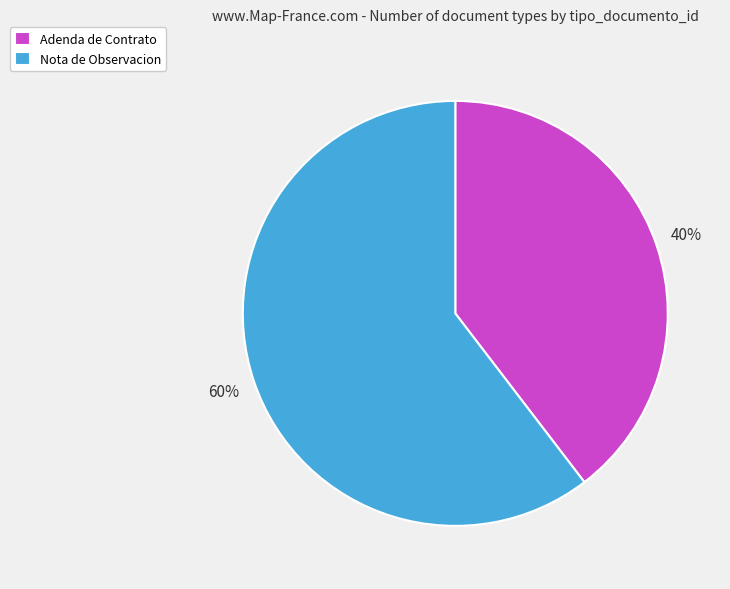

Between Nota de Observacion and Adenda de Contrato, which is larger?

Nota de Observacion